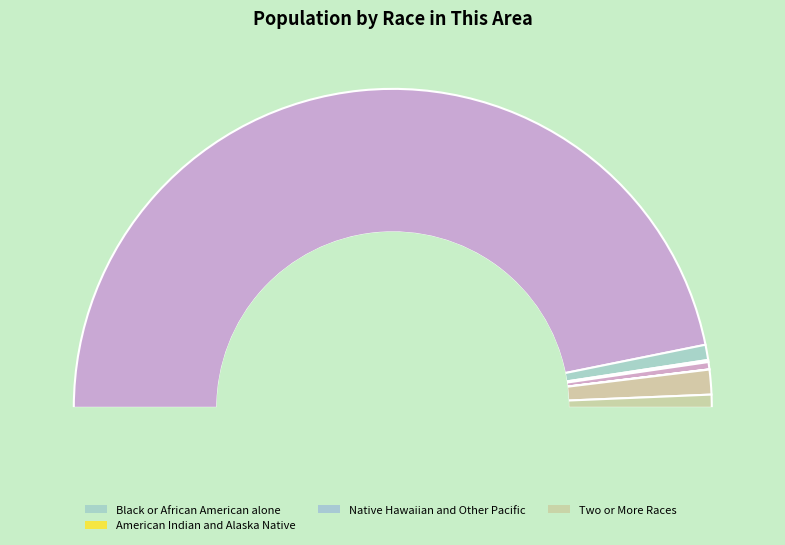

What is the largest slice in the pie chart?

White alone